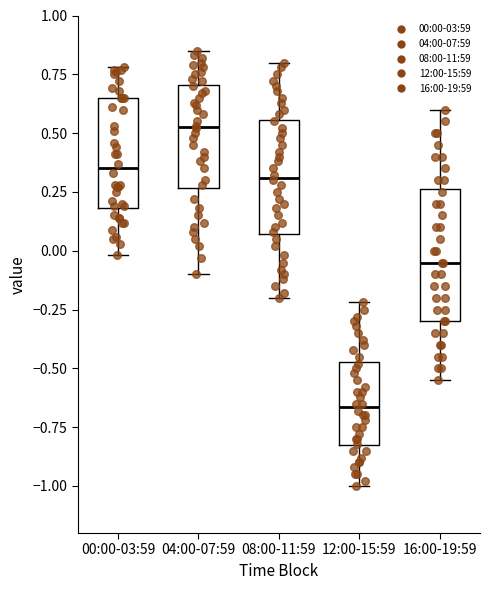

Comparing the boxes themselves (not the whiskers), which one is the tallest?

16:00-19:59